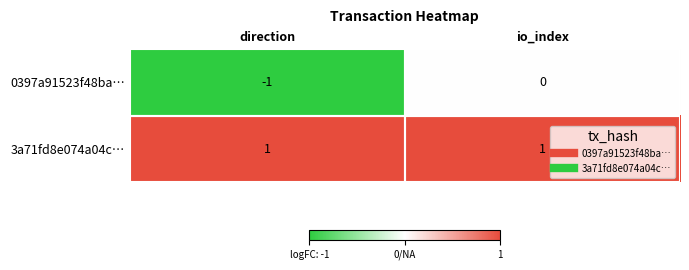

At io_index, list the series in order from largest to smallest.

3a71fd8e074a04c…, 0397a91523f48ba…